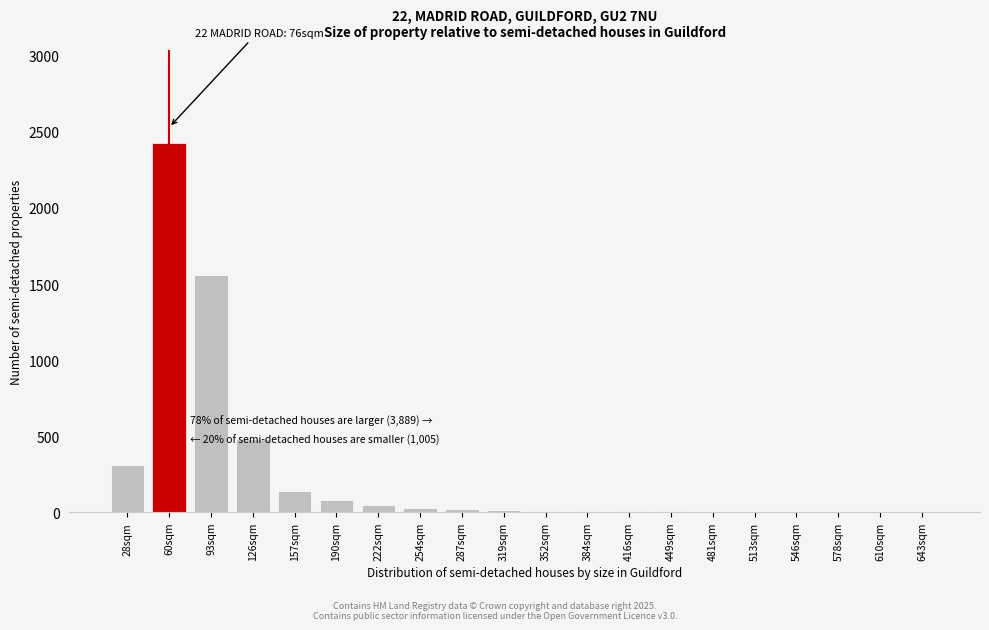

What is the sum of all values?

5150